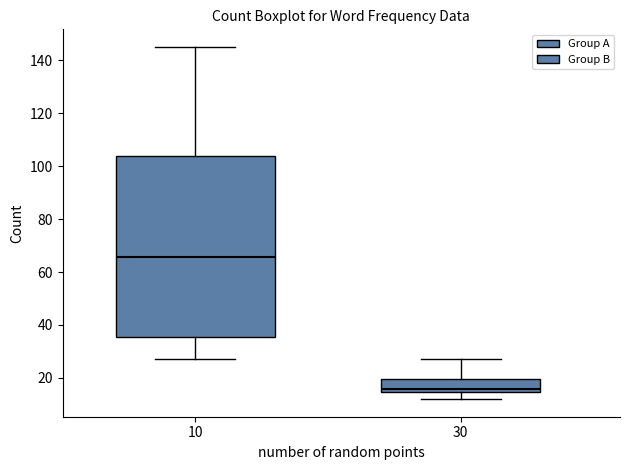

Reading left to right, transcribe this box plot: for each box, give where its median line is, the range the box spans, and where its two whiskers end, as read against the y-axis. The values are not printed on the chart, so give them approximately, as read against the axis.

10: median 66, box 36 to 104, whiskers 28 to 146
30: median 16, box 14 to 20, whiskers 12 to 28